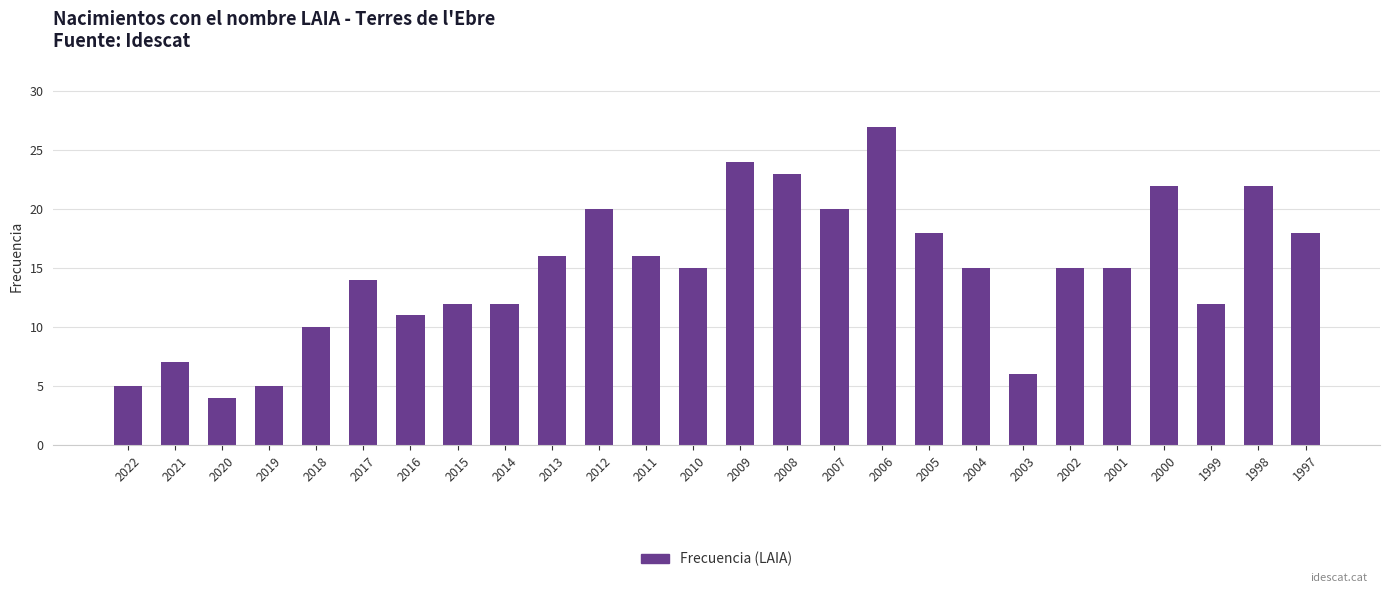

What is the value of the 20th bar from the left?

6